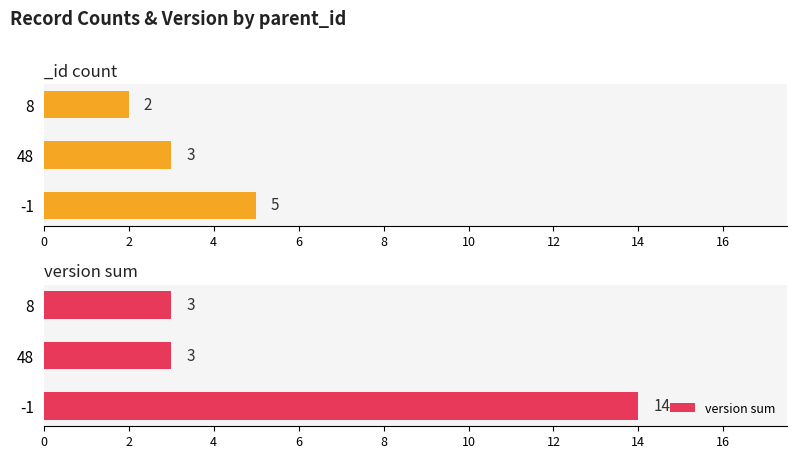

The value of version sum at 48 is 3. True or false?

True